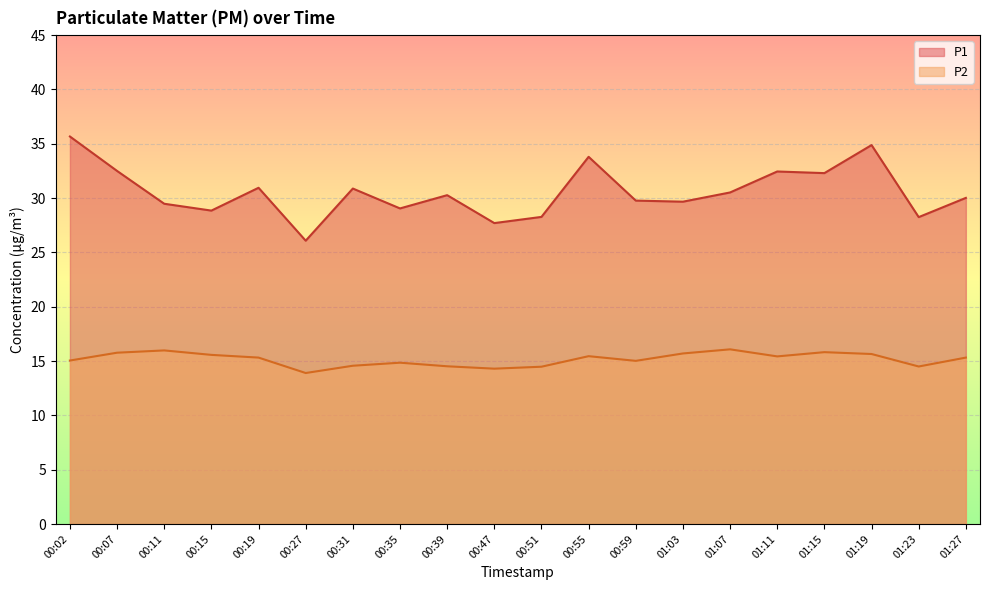

Reading left to right, what are all the values shown in this chart?

P1: 35.7	32.5	29.5	28.9	30.9	26.1	30.9	29.1	30.3	27.7	28.3	33.8	29.8	29.7	30.5	32.5	32.3	34.9	28.2	30.0
P2: 15.1	15.8	16.0	15.6	15.3	13.9	14.6	14.8	14.5	14.3	14.5	15.4	15.0	15.7	16.1	15.4	15.8	15.7	14.5	15.3